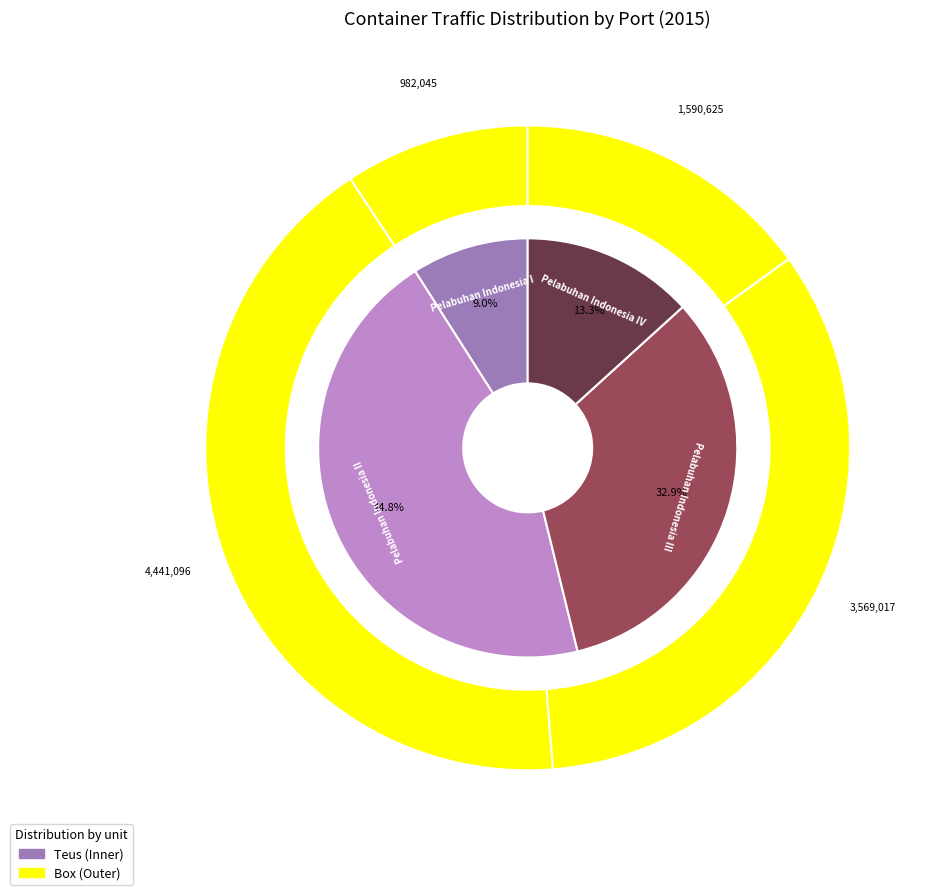

What percentage is the Pelabuhan Indonesia I slice, to the nearest percent?

9%